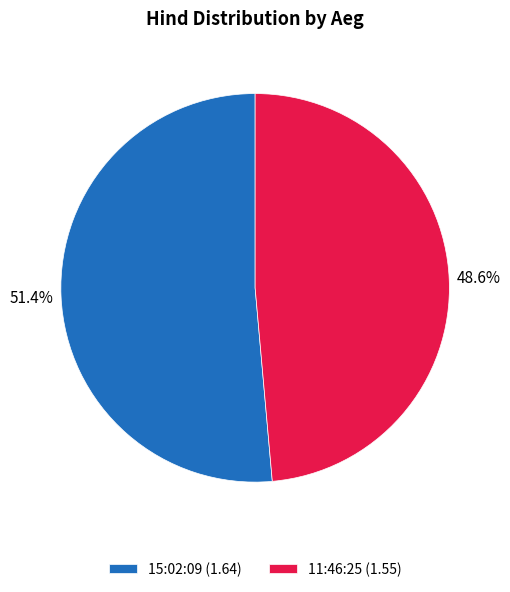

Is there a majority slice in this chart?

Yes